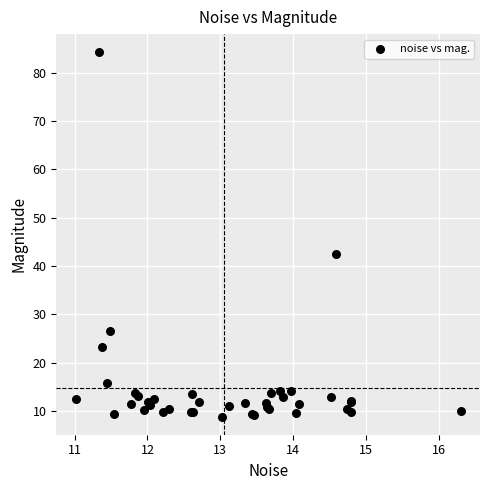

What Y value in the scatter plot is closest to 46?

42.5